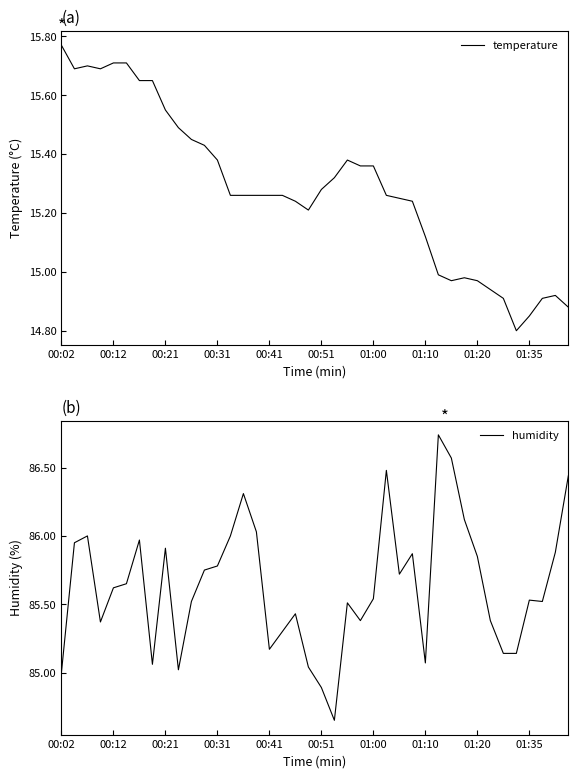

In humidity, how many points are higher than both neighbors (excluding endpoints)?

10